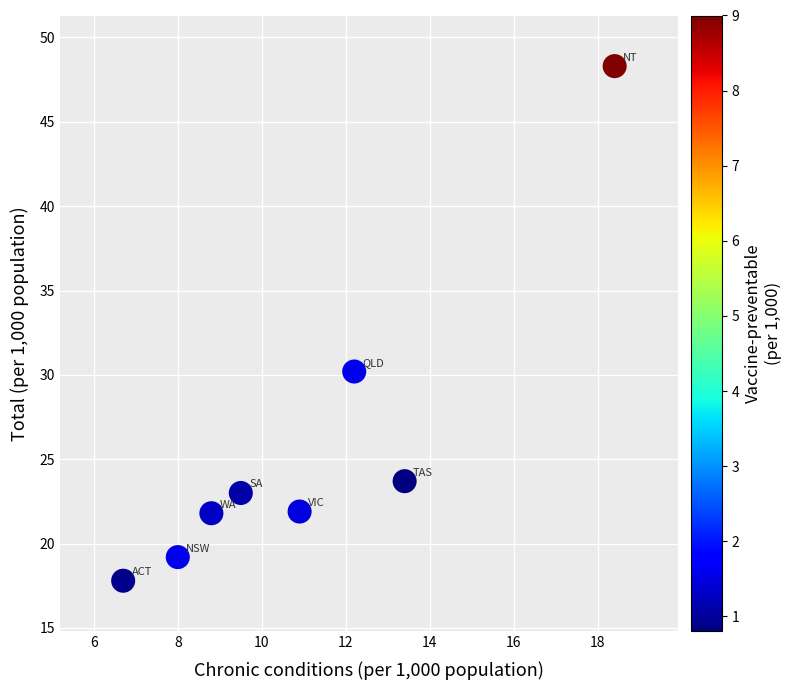

What Y value in the scatter plot is closest to 33?

30.2